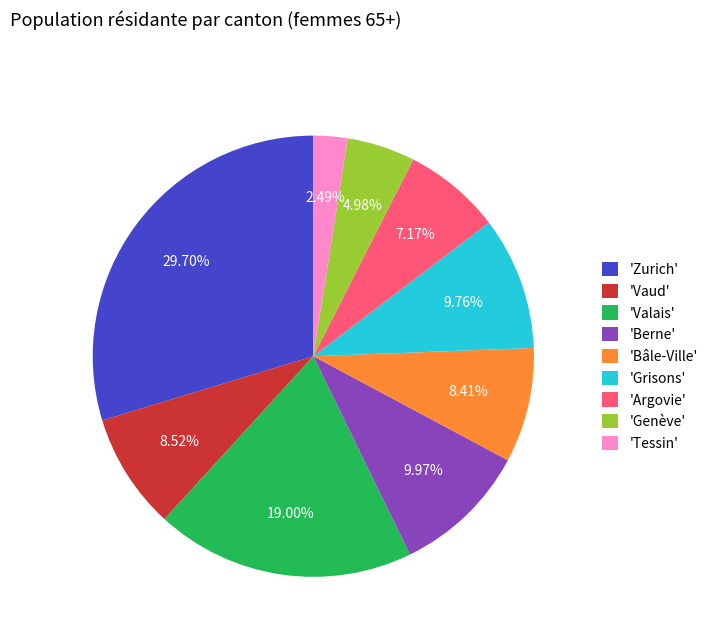

Approximately how many times larger is the value at 'Grisons' compared to 'Valais'?

0.5